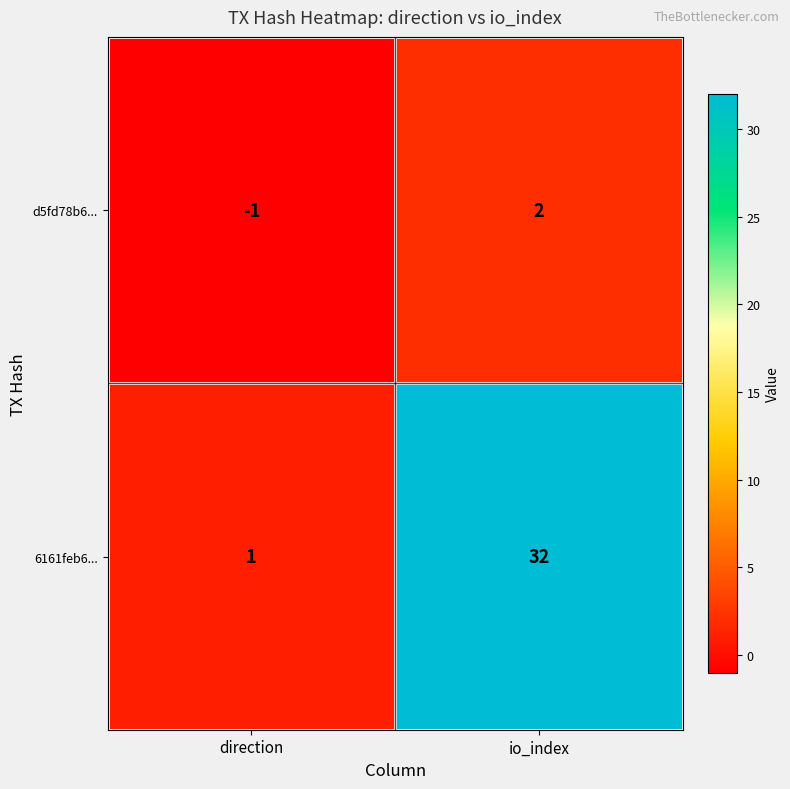

Where is 6161feb6... nearest to the value 16?

direction